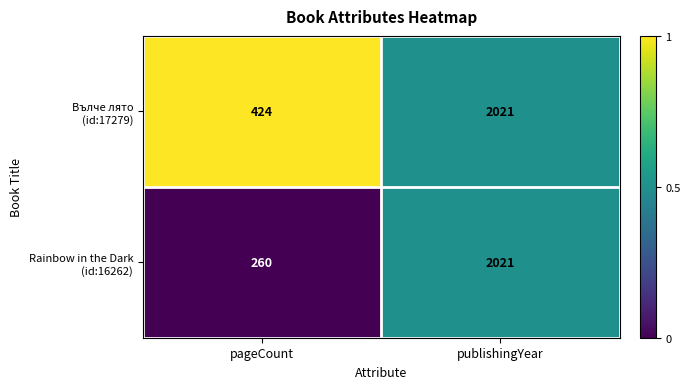

What is the total value across all series at pageCount?

684